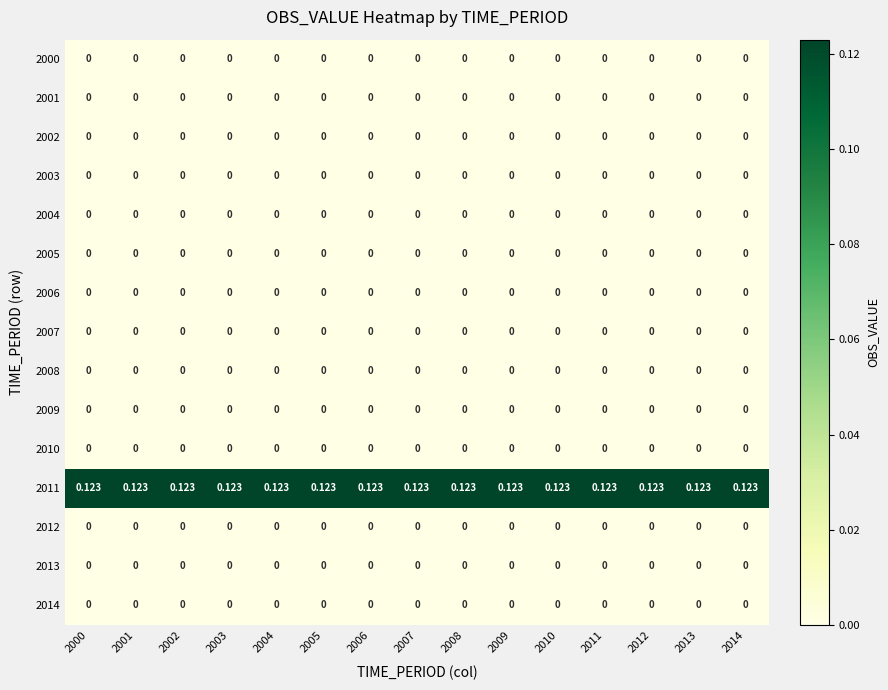

List the series in order of their peak value, lowest first.

2000, 2001, 2002, 2003, 2004, 2005, 2006, 2007, 2008, 2009, 2010, 2012, 2013, 2014, 2011